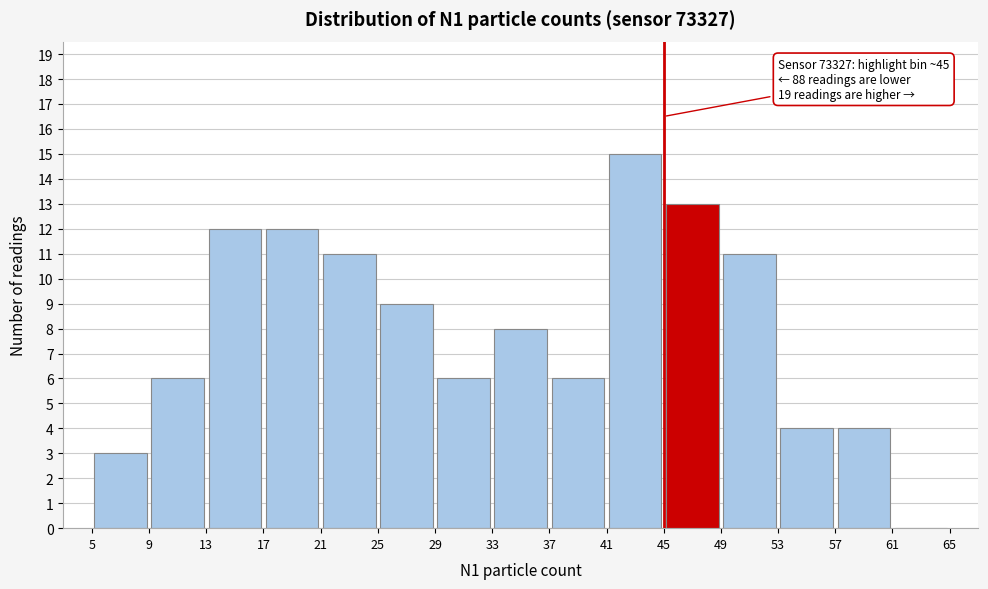

Which range on the x-axis has the tallest bar?

41 to 45